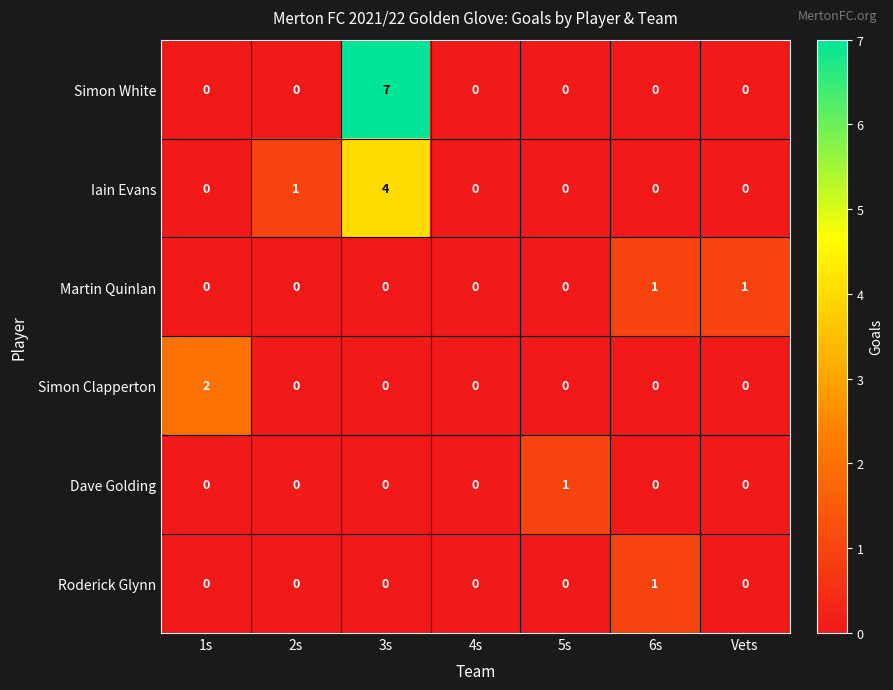

At which category is the sum across all series the highest?

3s